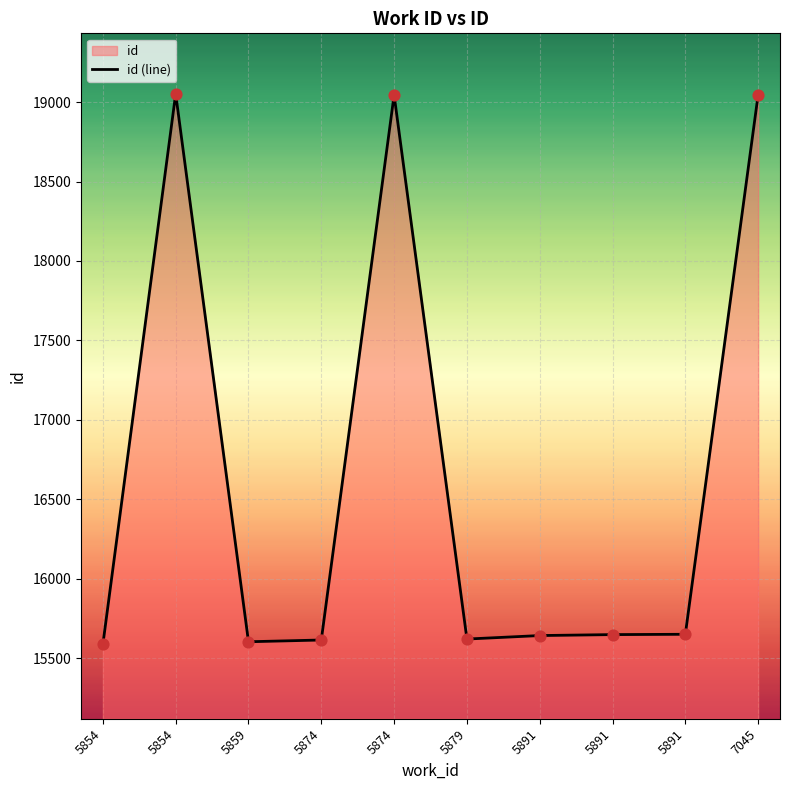

Approximately how many times larger is the value at 5879 compared to 5891?

1.0